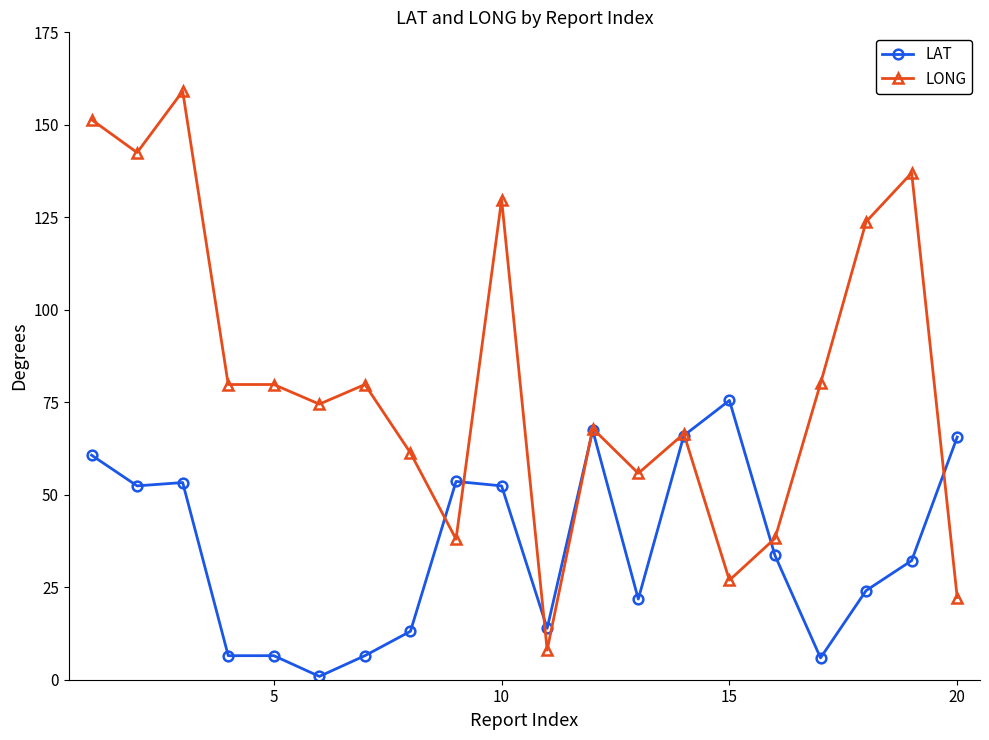

Which series has the largest range (max minus min)?

LONG